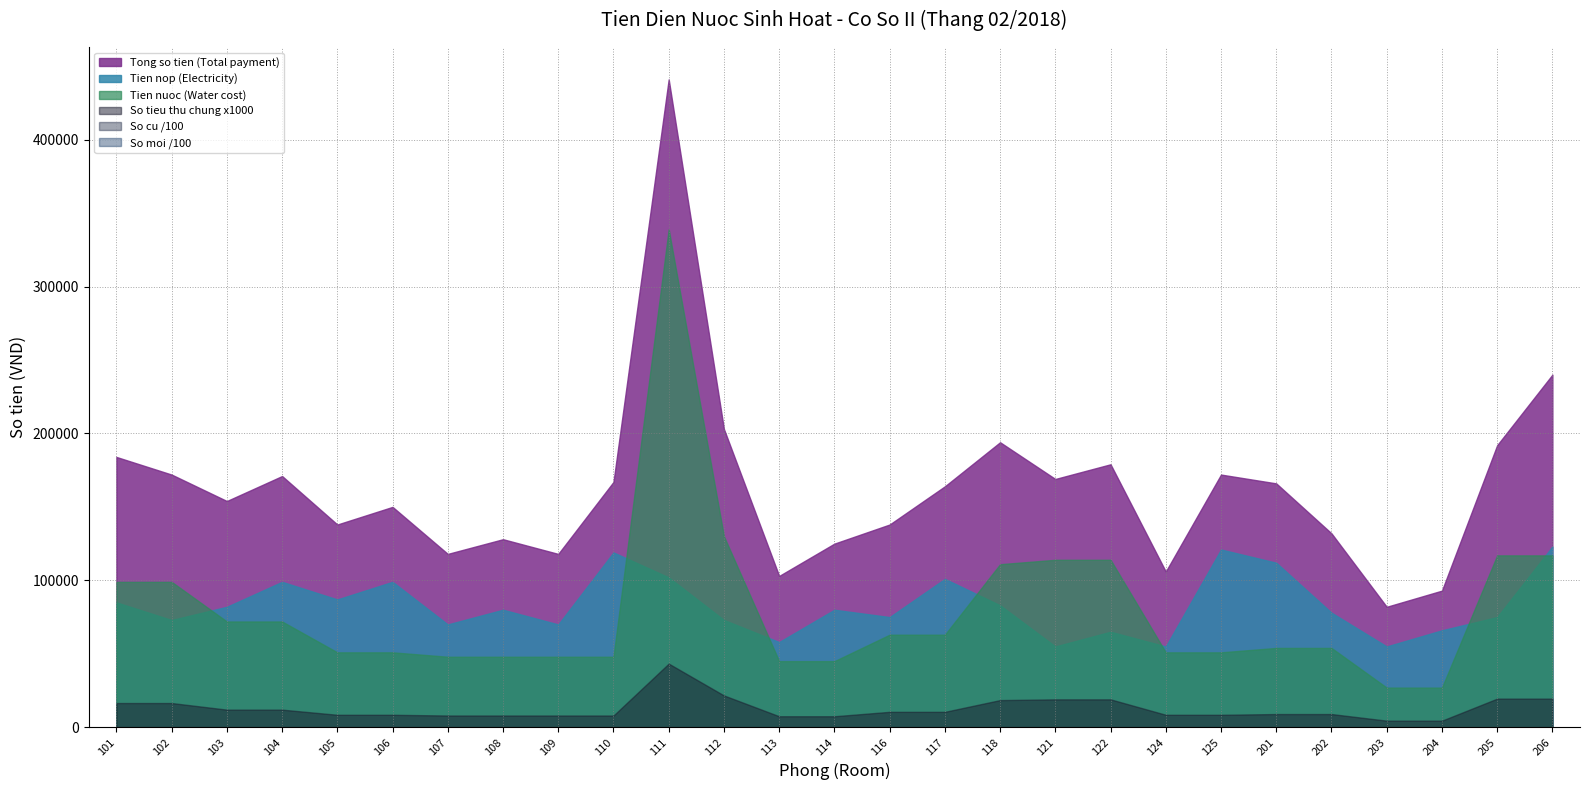

At which category is the sum across all series the highest?

111